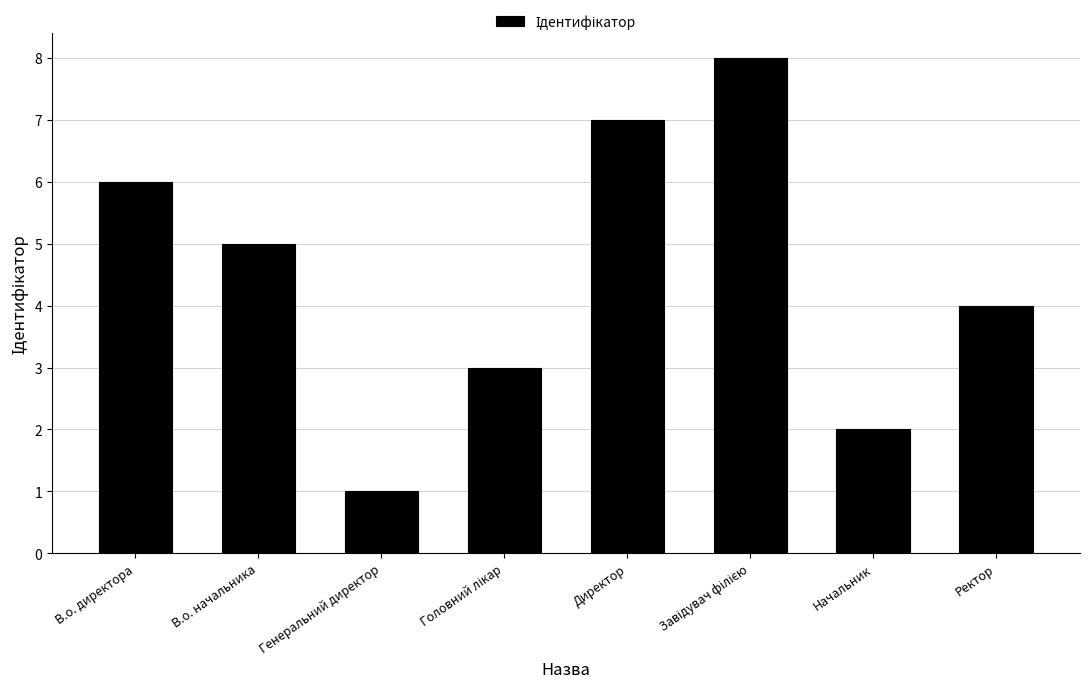

Which has a higher value, В.о. директора or Директор?

Директор